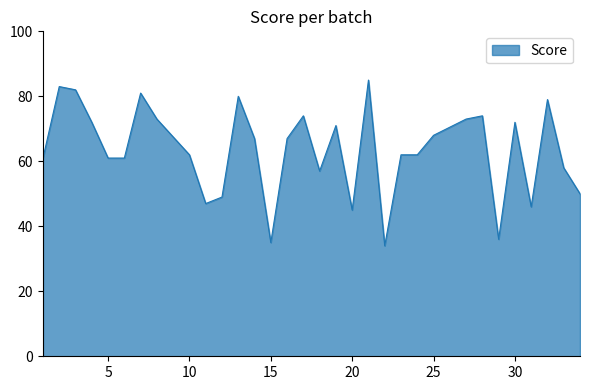

What is the difference between the maximum and minimum values?

51